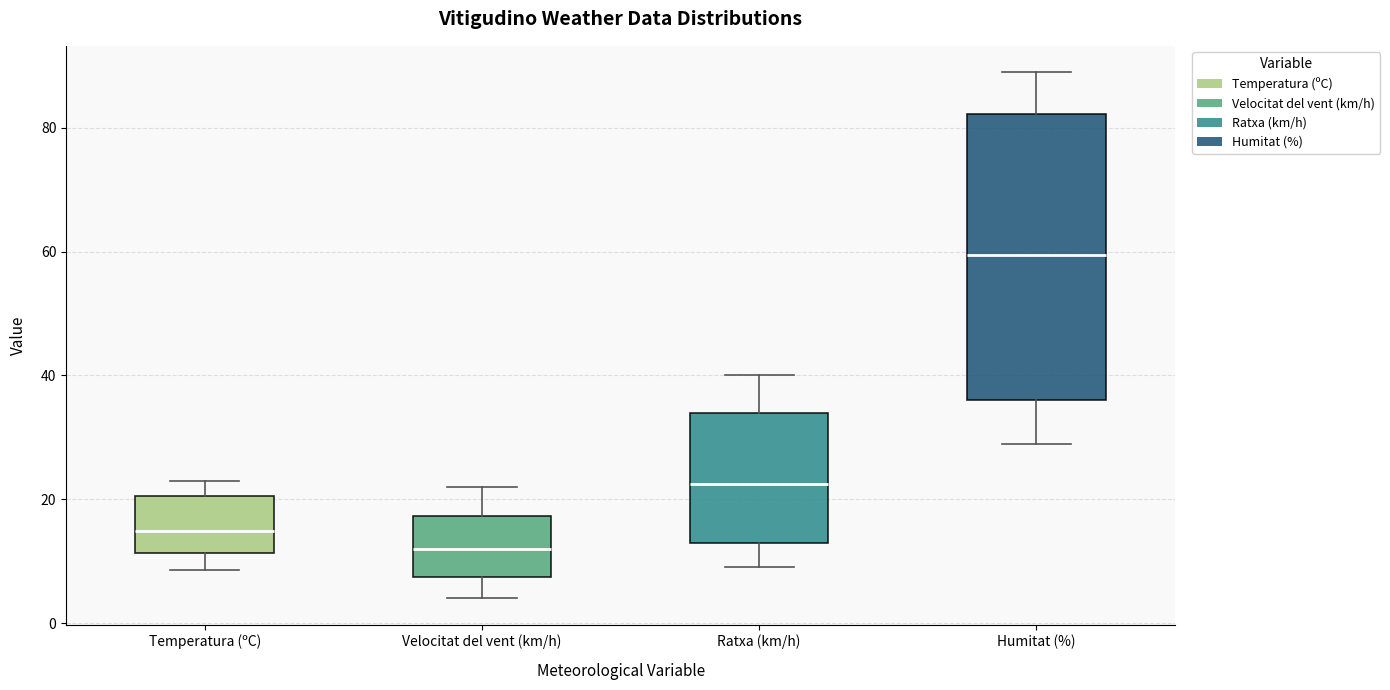

Where does the upper whisker of the box for Humitat (%) end on the y-axis? The values are not printed on the chart, so give them approximately, as read against the axis.

90